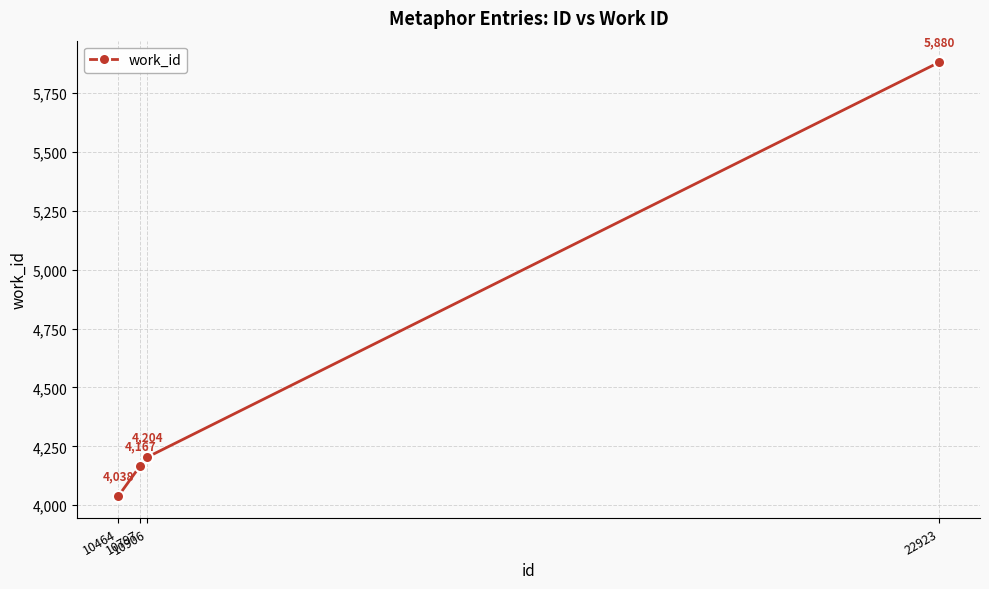

What is the value of the 4th point from the left?

5880